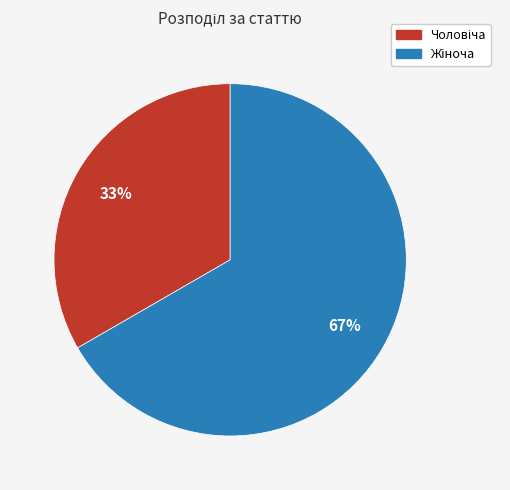

Is there any slice that represents more than half of the pie?

Yes